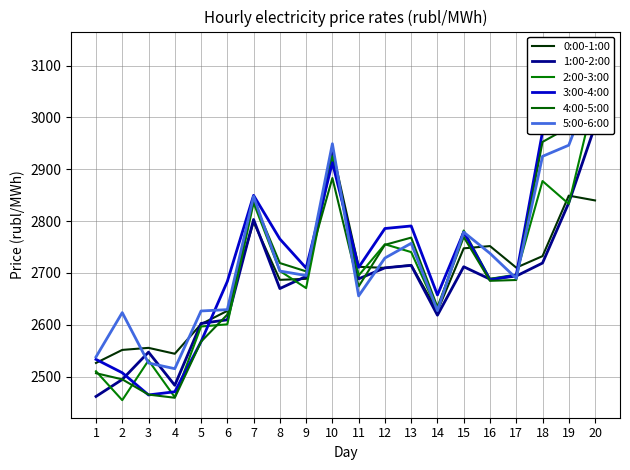

List the series in order of their peak value, highest first.

3:00-4:00, 5:00-6:00, 2:00-3:00, 4:00-5:00, 1:00-2:00, 0:00-1:00